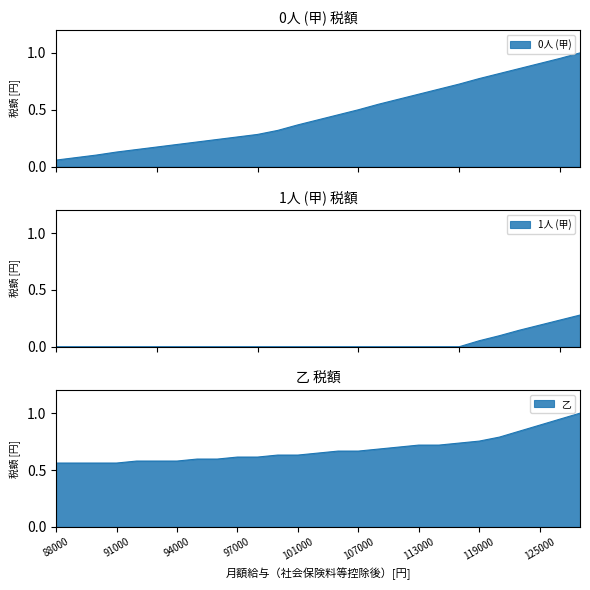

The 0人 (甲) series shows 1.4 at 119000. True or false?

False